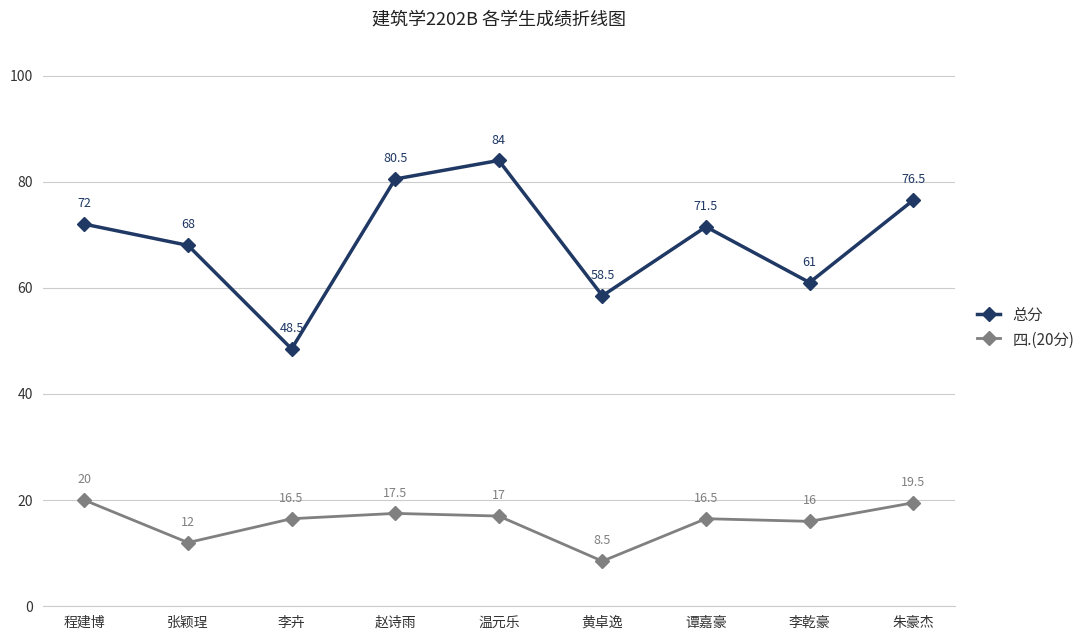

True or false: 总分 has a value of 48.5 at 李卉.

True